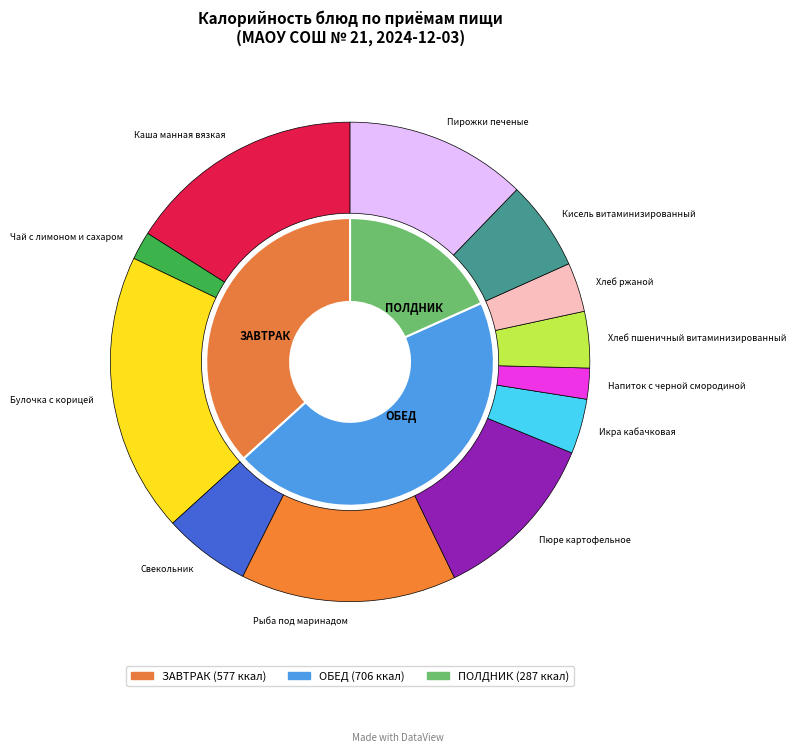

Is Пирожки печеные the majority of the pie?

No